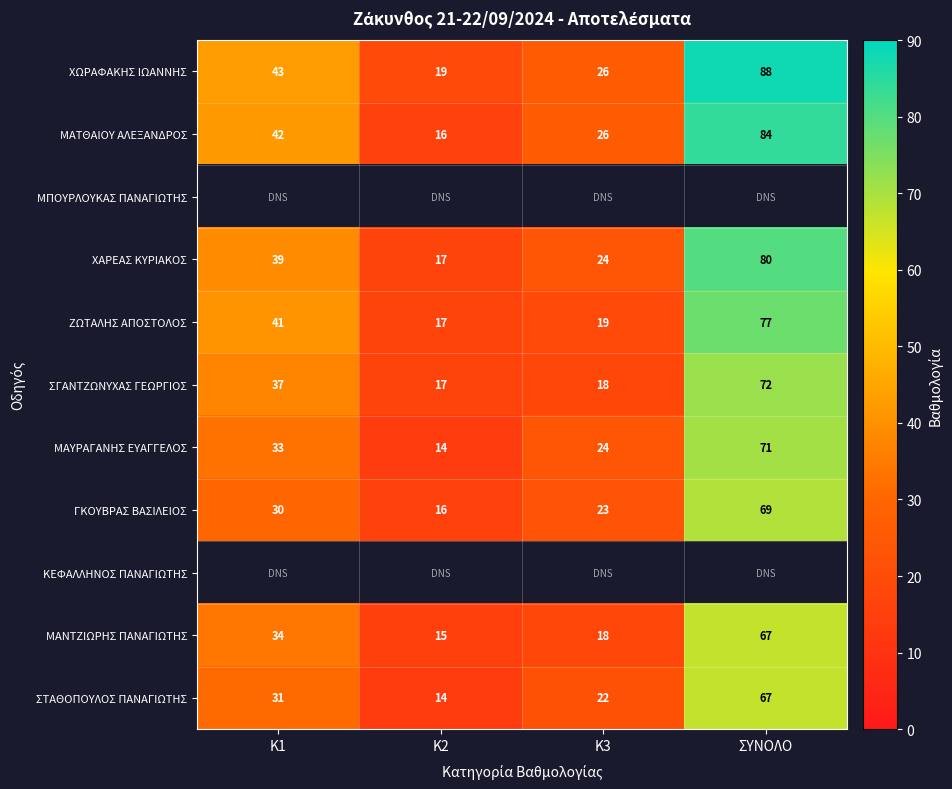

What is the minimum value for ΧΩΡΑΦΑΚΗΣ ΙΩΑΝΝΗΣ?

19.0